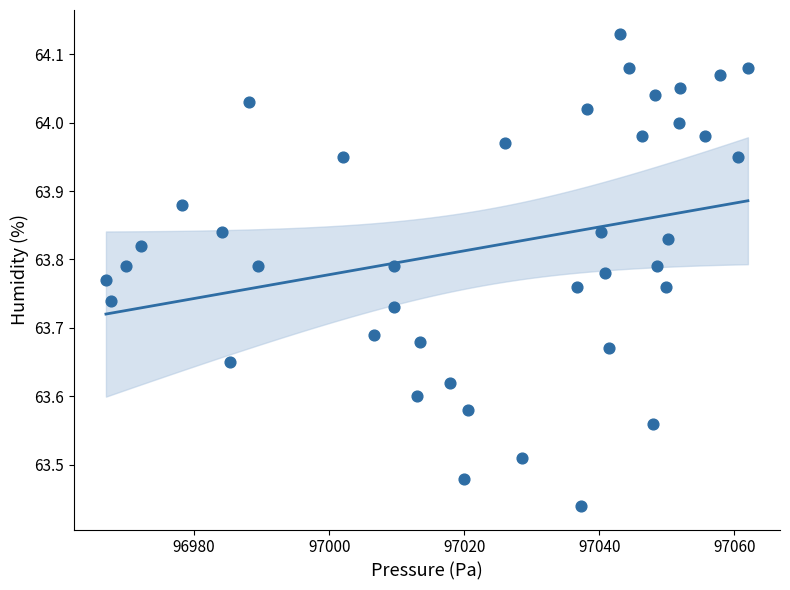

What is the range of Y values (max minus min)?

0.7